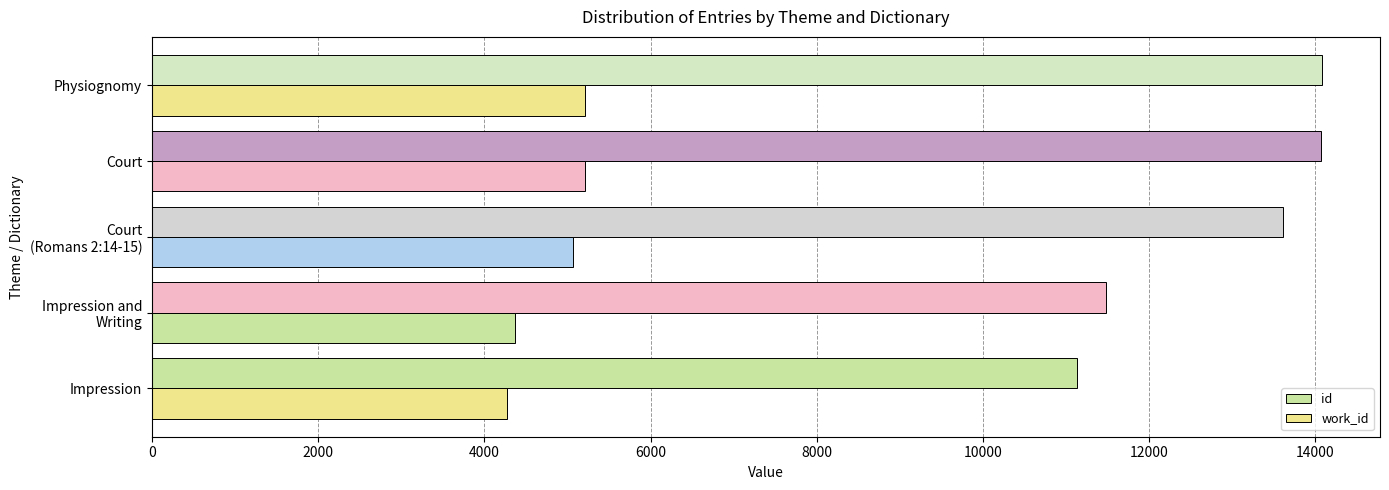

How many data points in id are less than 13609?

2